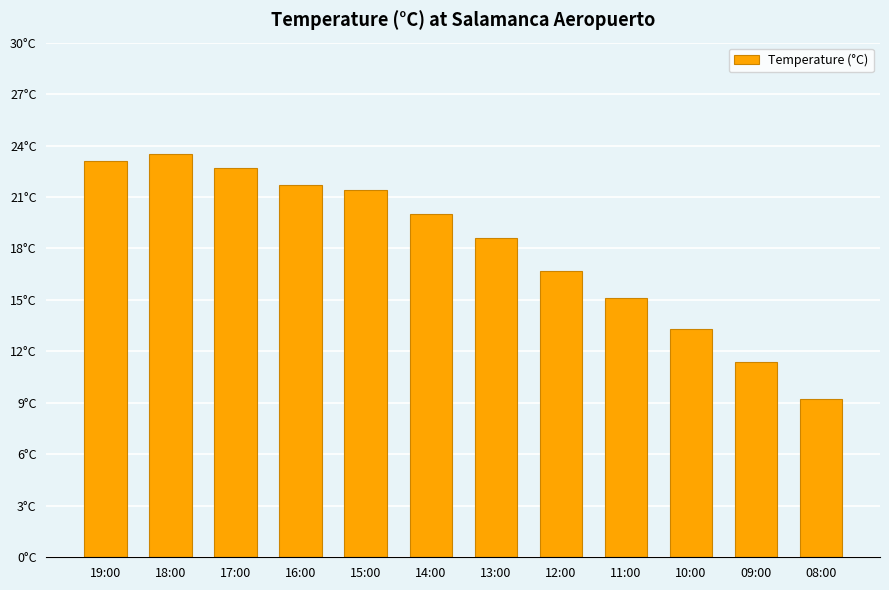

What is the sum of the values at 14:00 and 11:00?

35.1